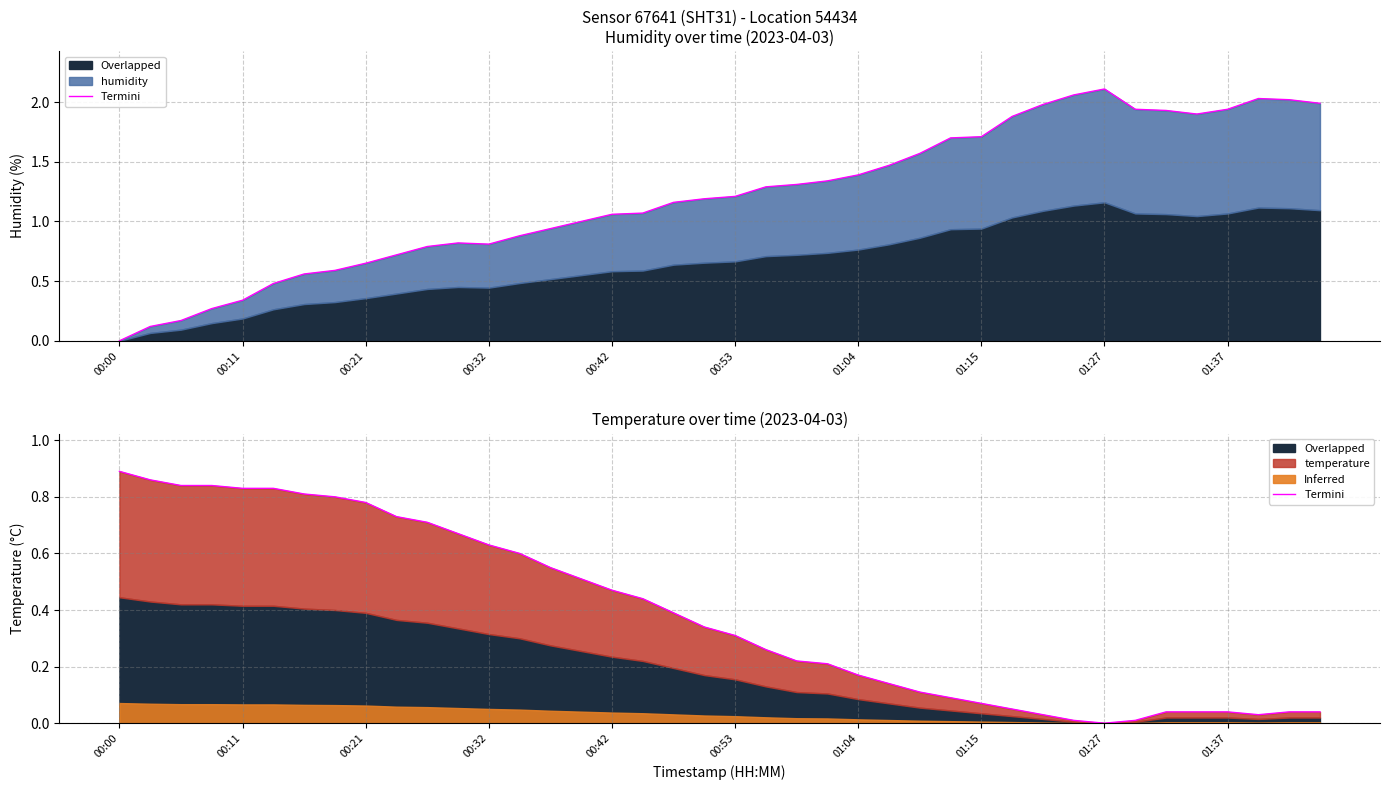

The chart shows a value of 0.1 at 34. True or false?

False